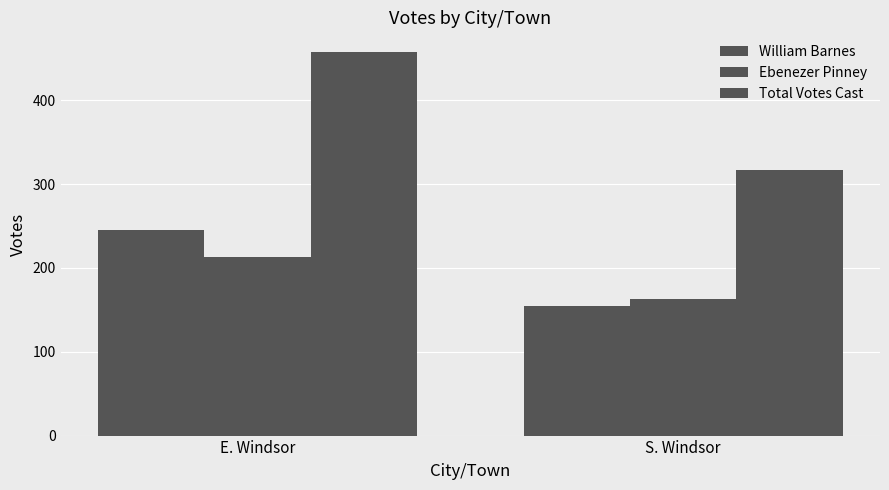

List the series in order of their peak value, highest first.

Total Votes Cast, William Barnes, Ebenezer Pinney